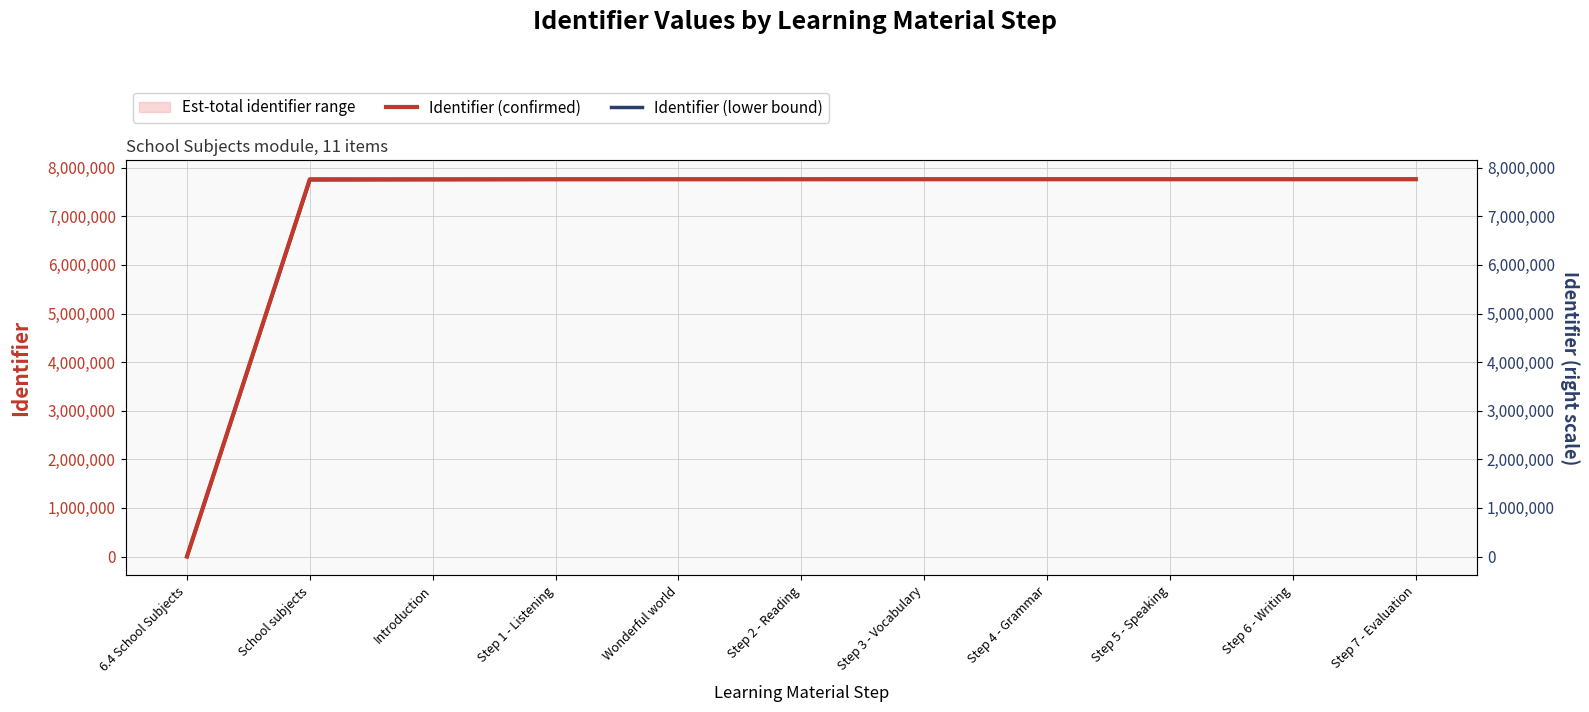

What are all the series names shown in the legend?

Identifier (confirmed), Identifier (lower bound)